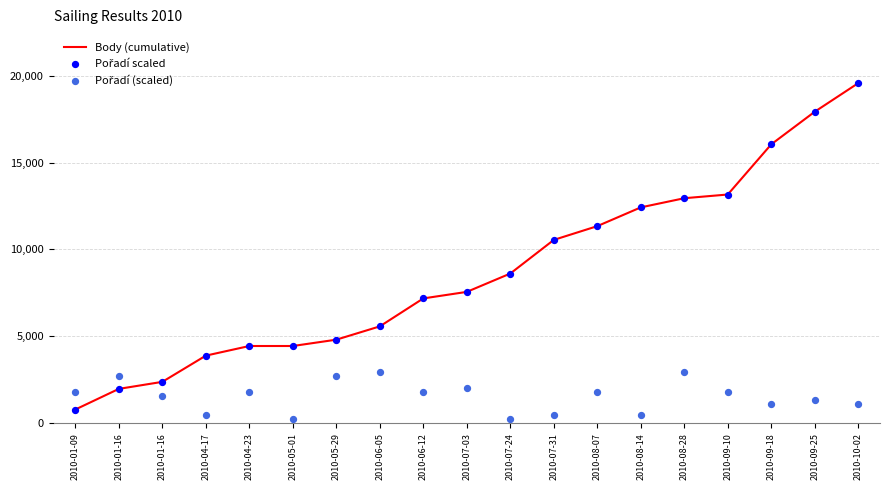

At how many categories does at least one series exceed 18739?

1